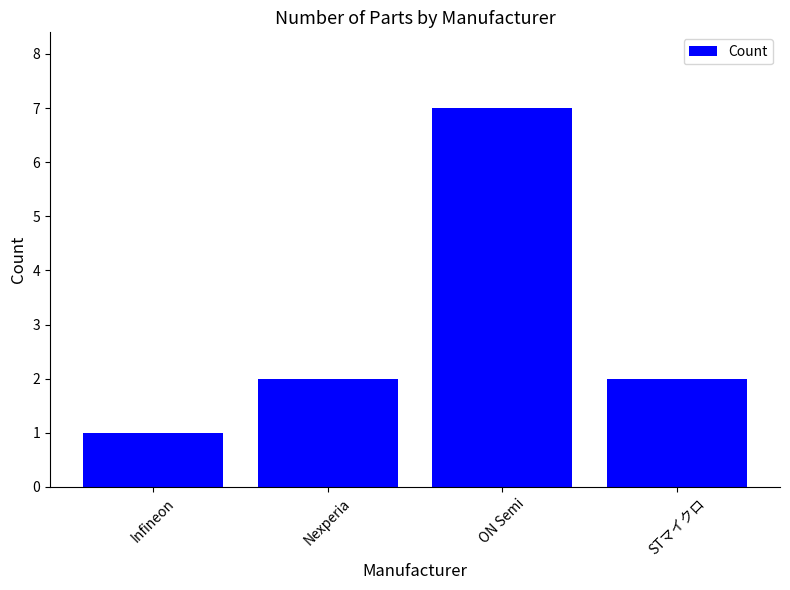

Which category has the lowest value across all series?

Infineon